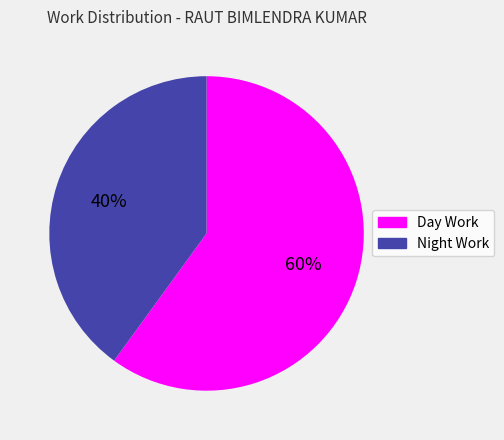

The Day Work slice represents 60% of the pie. True or false?

True